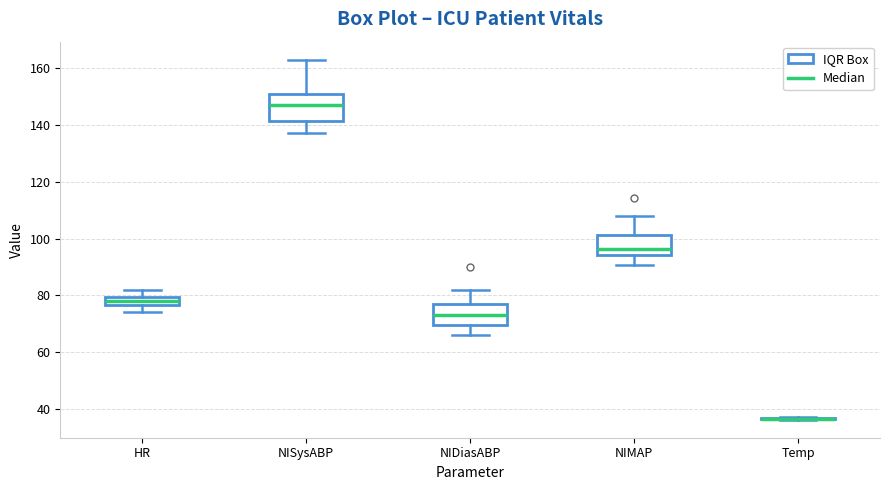

Which box is the tallest, from its lower edge to its upper edge?

NISysABP